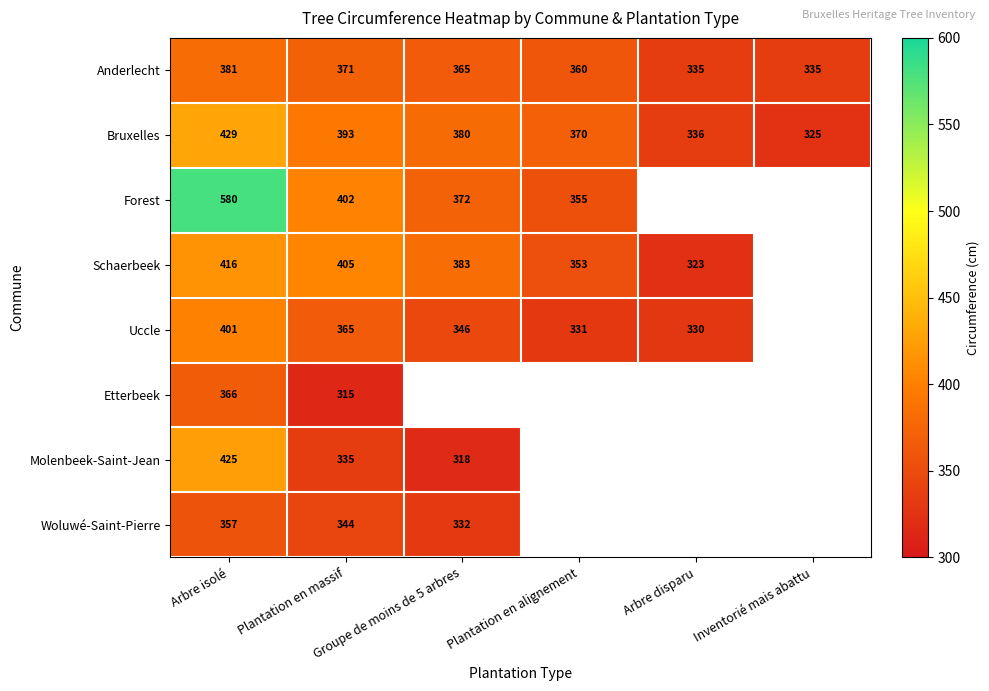

At how many categories does at least one series exceed 475?

1